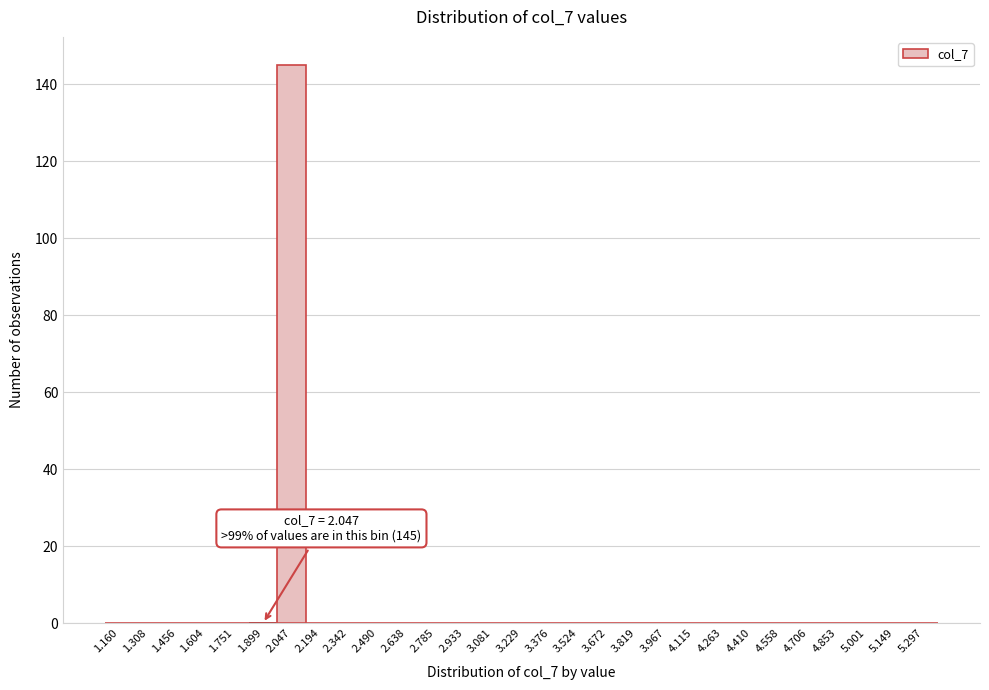

Reading right to left, what are all the values shown in this chart?

5.297=0	5.149=0	5.001=0	4.853=0	4.706=0	4.558=0	4.410=0	4.263=0	4.115=0	3.967=0	3.819=0	3.672=0	3.524=0	3.376=0	3.229=0	3.081=0	2.933=0	2.785=0	2.638=0	2.490=0	2.342=0	2.194=0	2.047=145	1.899=0	1.751=0	1.604=0	1.456=0	1.308=0	1.160=0